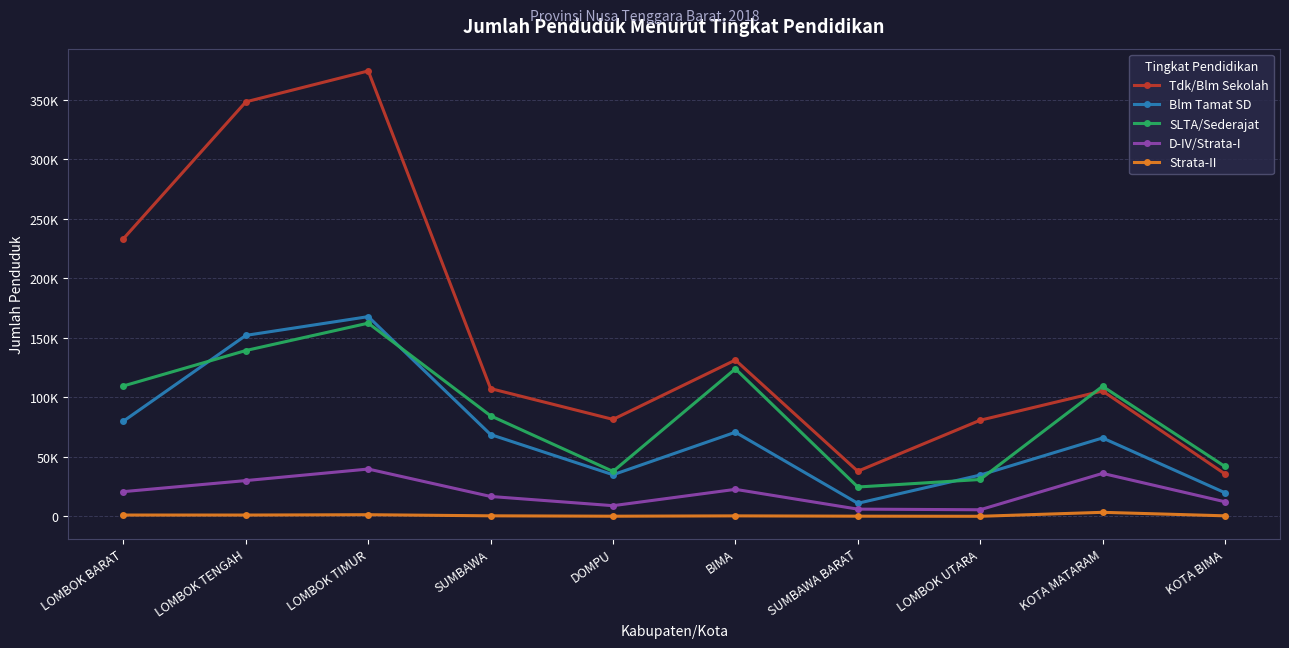

What is the label of the 1st point from the left?

LOMBOK BARAT